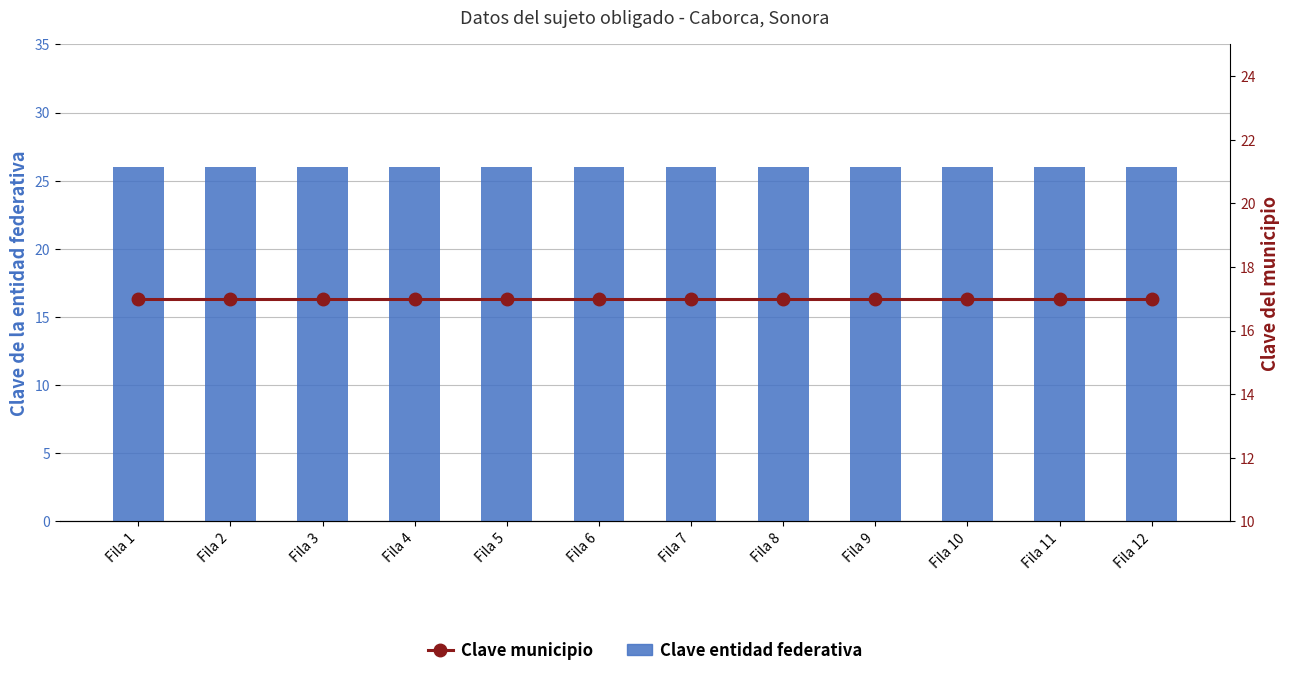

What is the smallest value displayed?

17